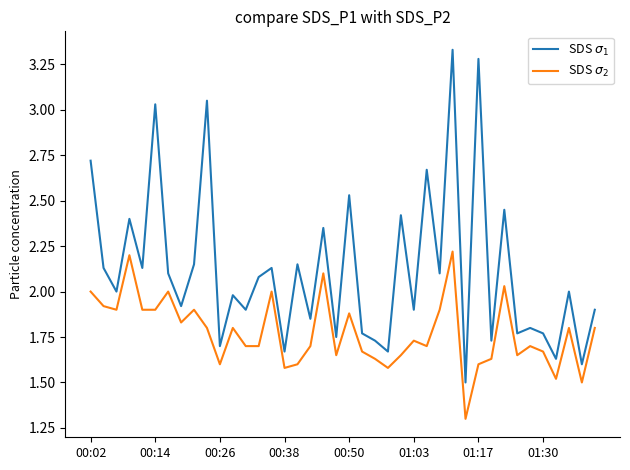

Does the chart have visible grid lines?

No